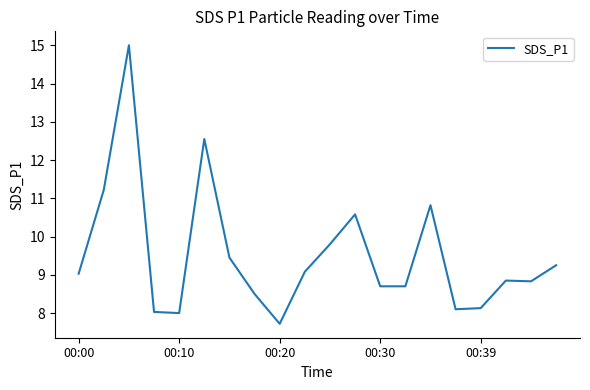

What is the difference between the maximum and minimum values?

7.3